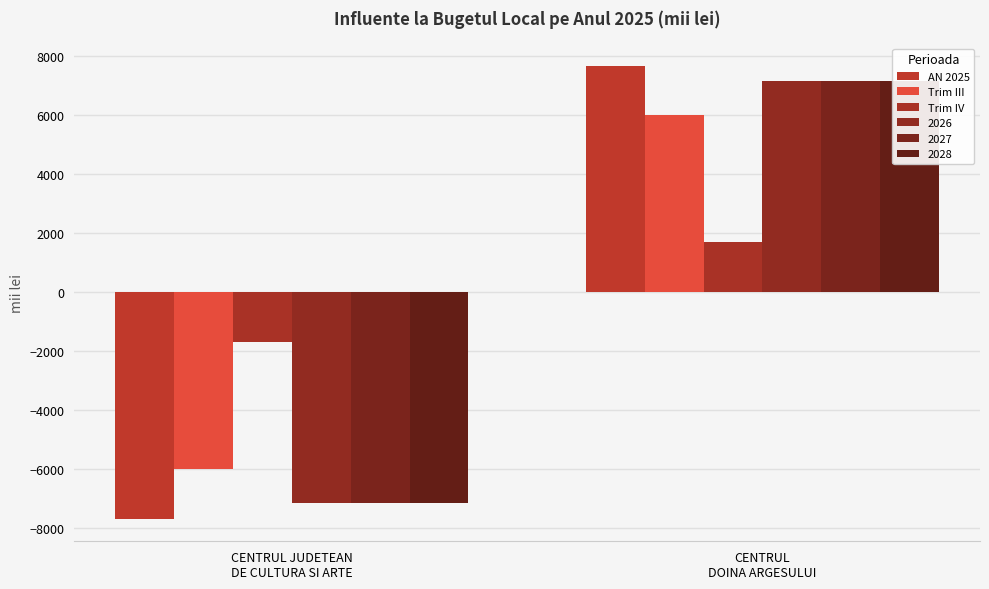

The value of Trim IV at CENTRUL
DOINA ARGESULUI is 847. True or false?

False